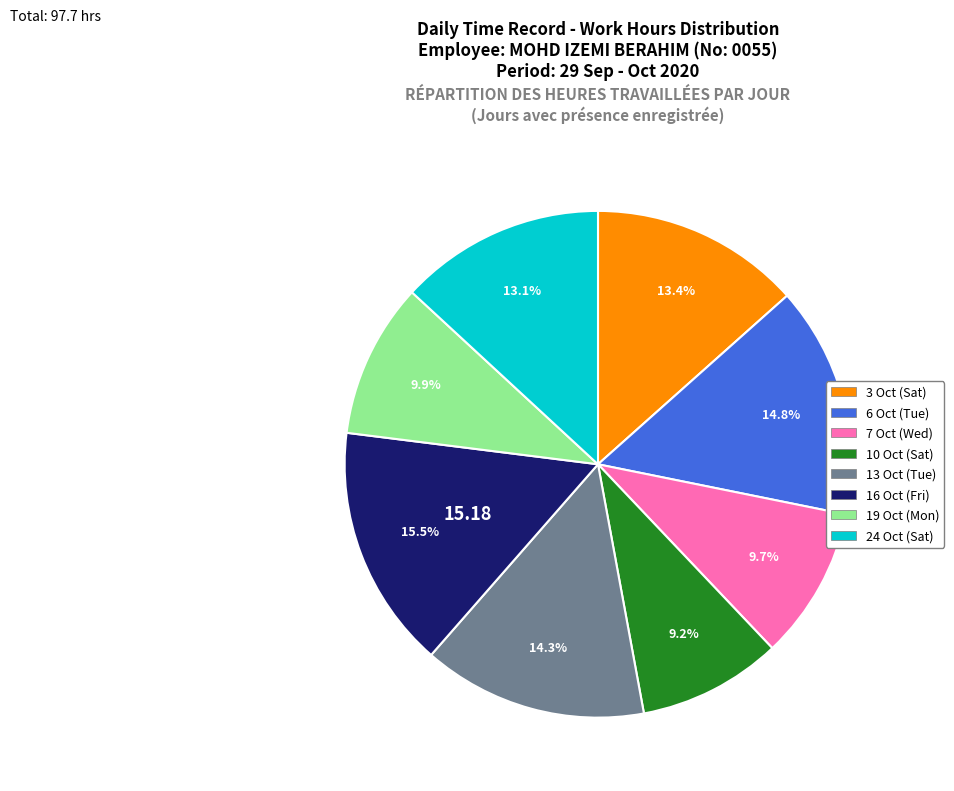

Is there a majority slice in this chart?

No